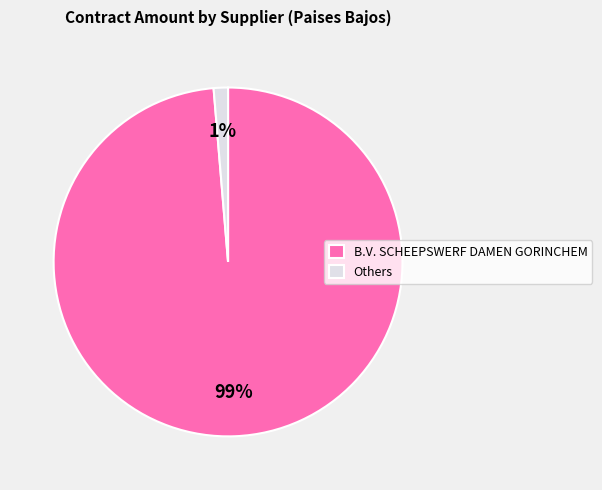

Which slice represents more than half of the pie?

B.V. SCHEEPSWERF DAMEN GORINCHEM